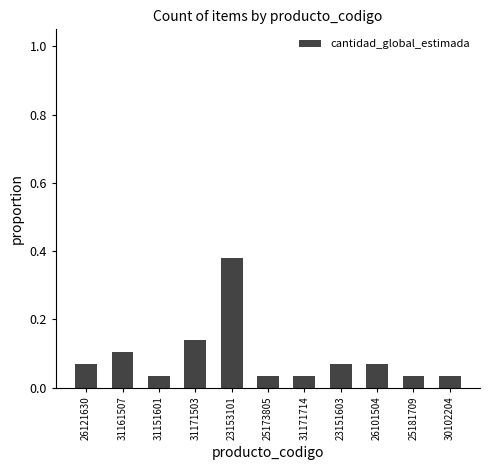

Which label corresponds to the largest value in the chart?

23153101